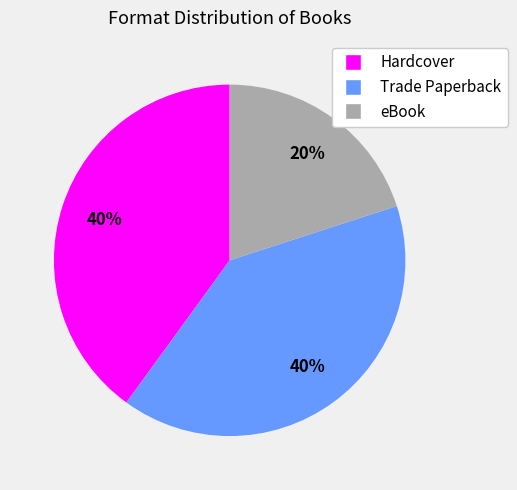

Between Trade Paperback and eBook, which is larger?

Trade Paperback